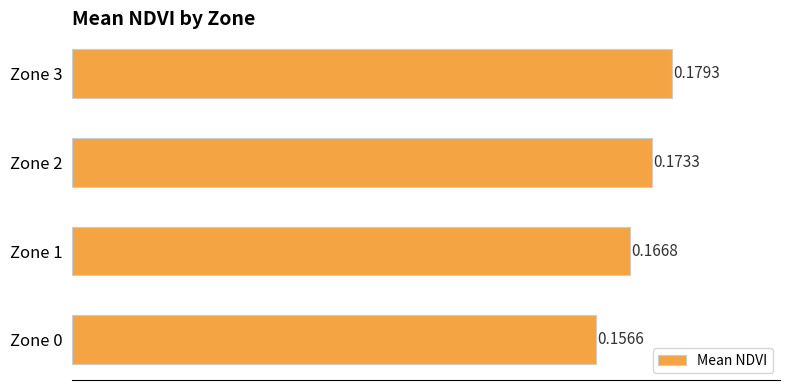

Which has a higher value, Zone 2 or Zone 3?

Zone 3